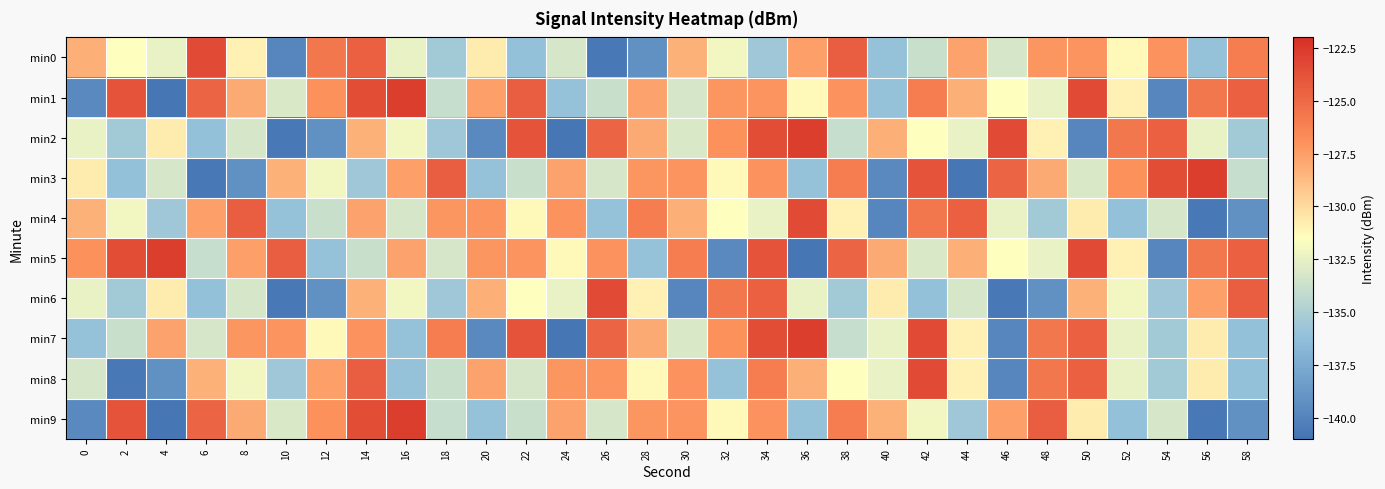

Between 22 and 18, which is larger?

18